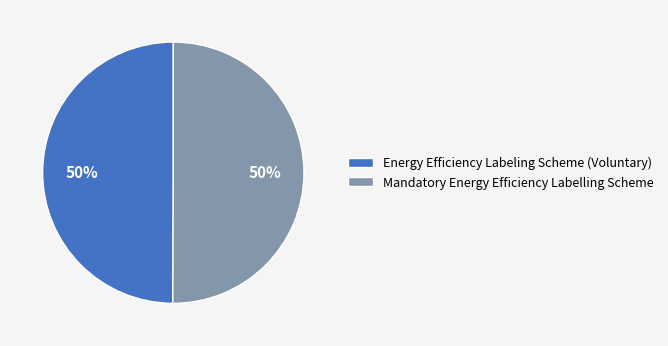

Combined, do Mandatory Energy Efficiency Labelling Scheme and Energy Efficiency Labeling Scheme (Voluntary) account for over 50%?

Yes